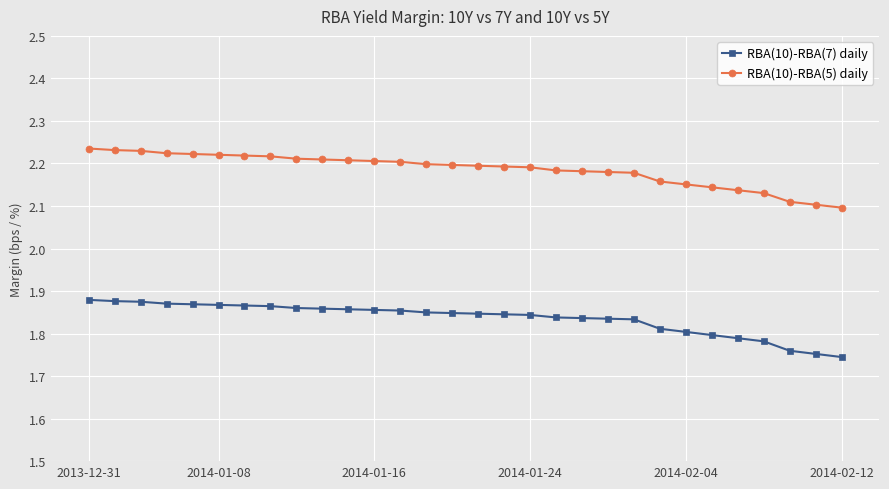

What are all the series names shown in the legend?

RBA(10)-RBA(7) daily, RBA(10)-RBA(5) daily